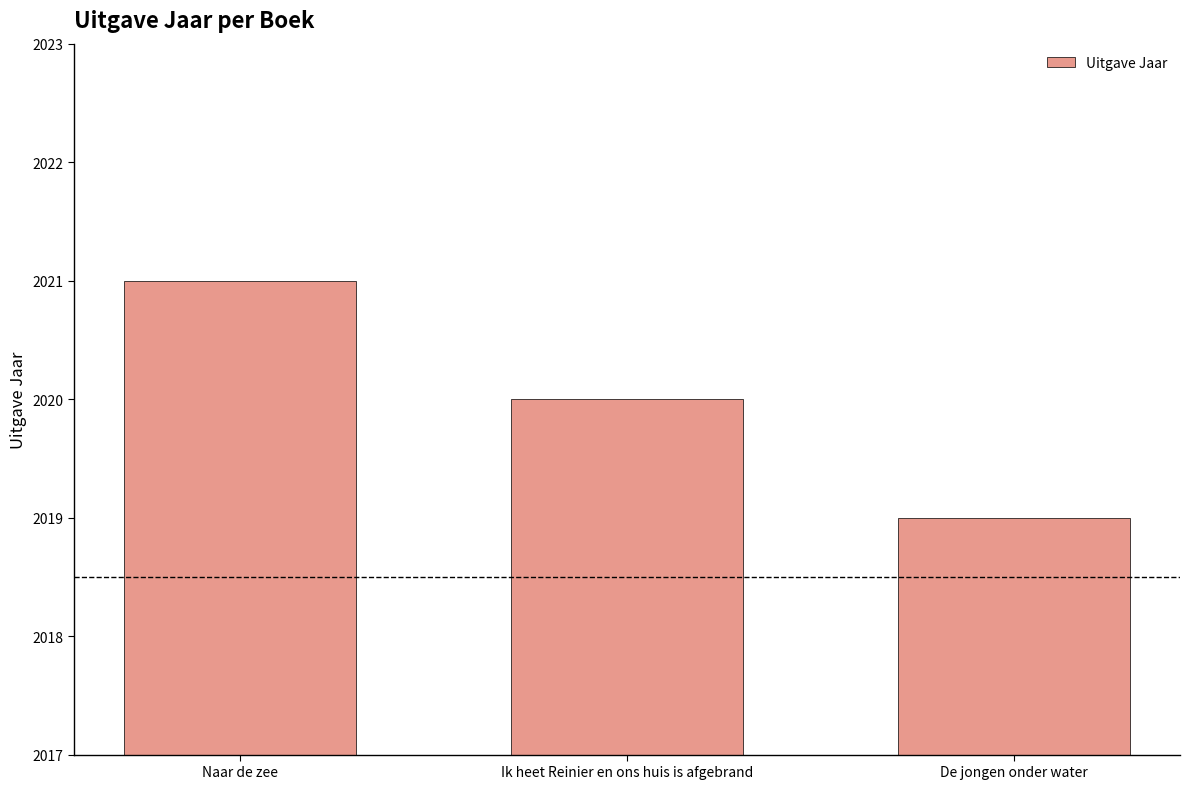

What is the difference between the maximum and second lowest values?

1